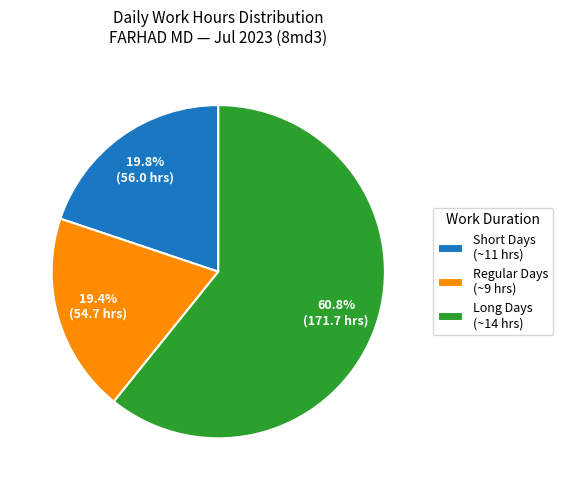

What is the ratio of the value at Regular Days (~9 hrs) to the value at Short Days (~11 hrs)?

1.0